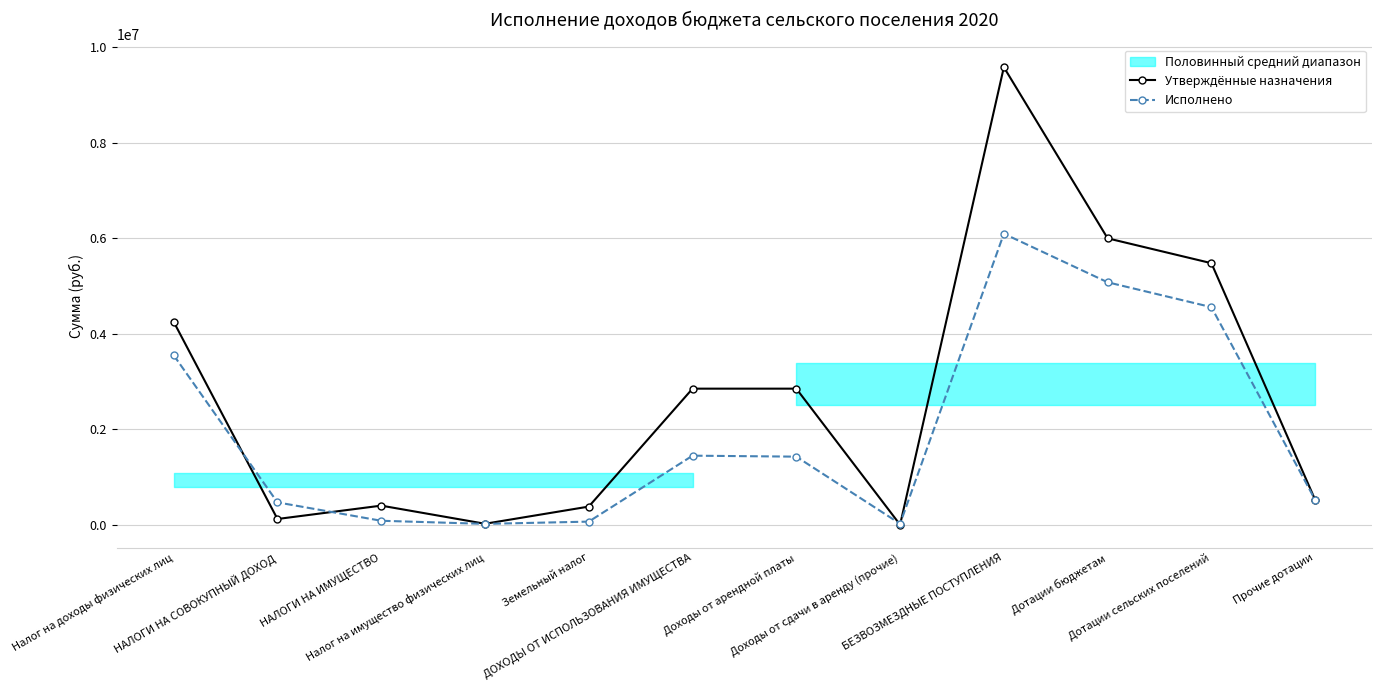

What is the value of the Утверждённые назначения point at the 11th from the left?

5477911.0